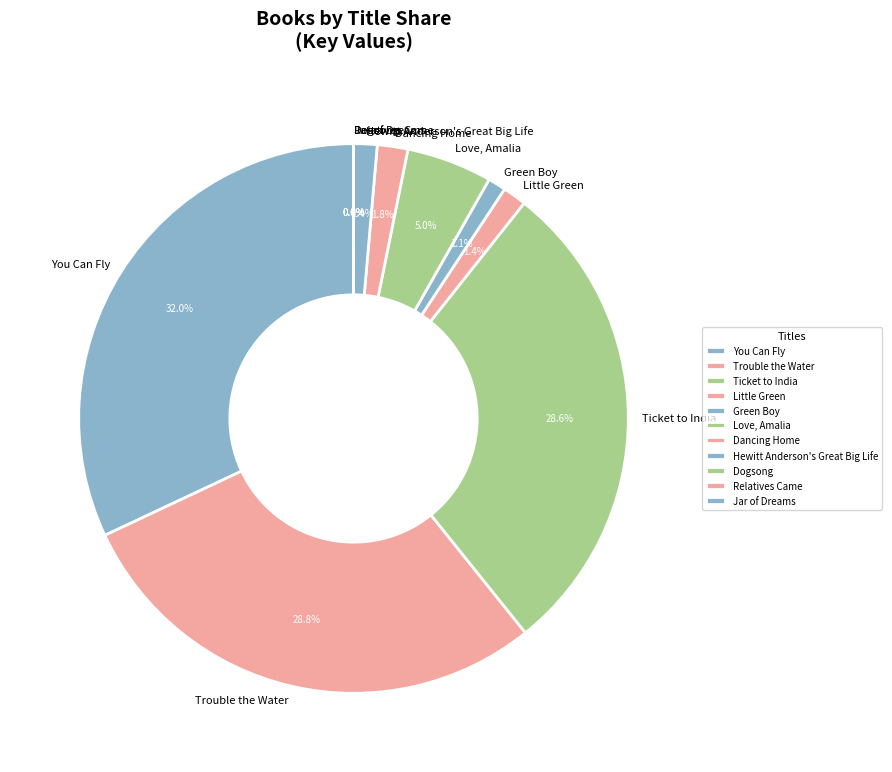

Approximately how many times larger is the value at You Can Fly compared to Dancing Home?

17.8